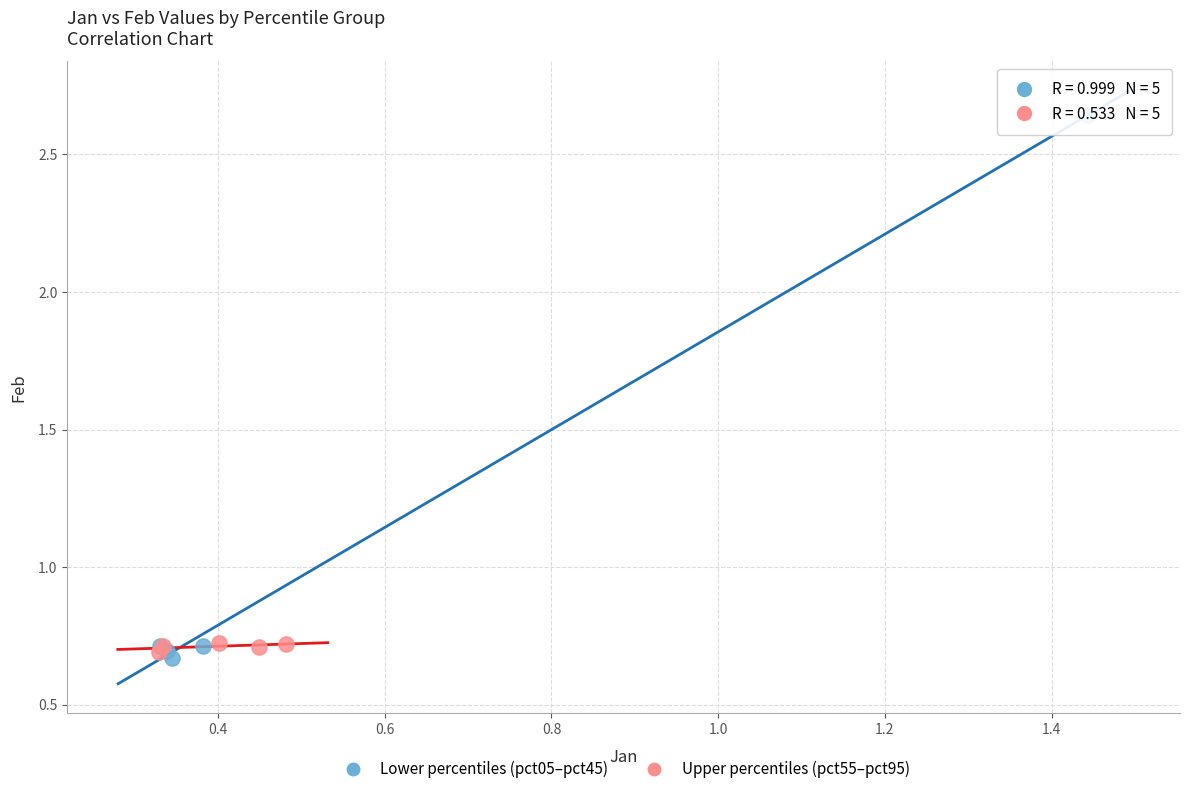

Which series reaches the minimum Y coordinate?

Lower percentiles (pct05–pct45)